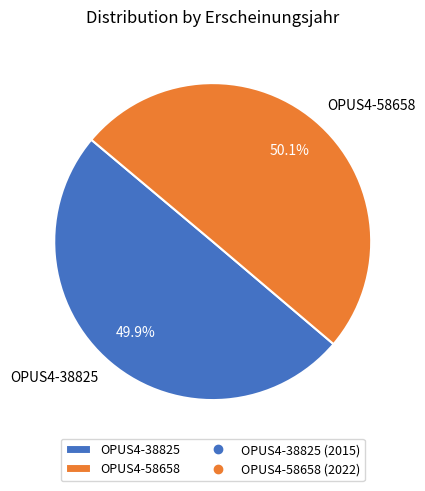

The OPUS4-38825 slice represents 50% of the pie. True or false?

True